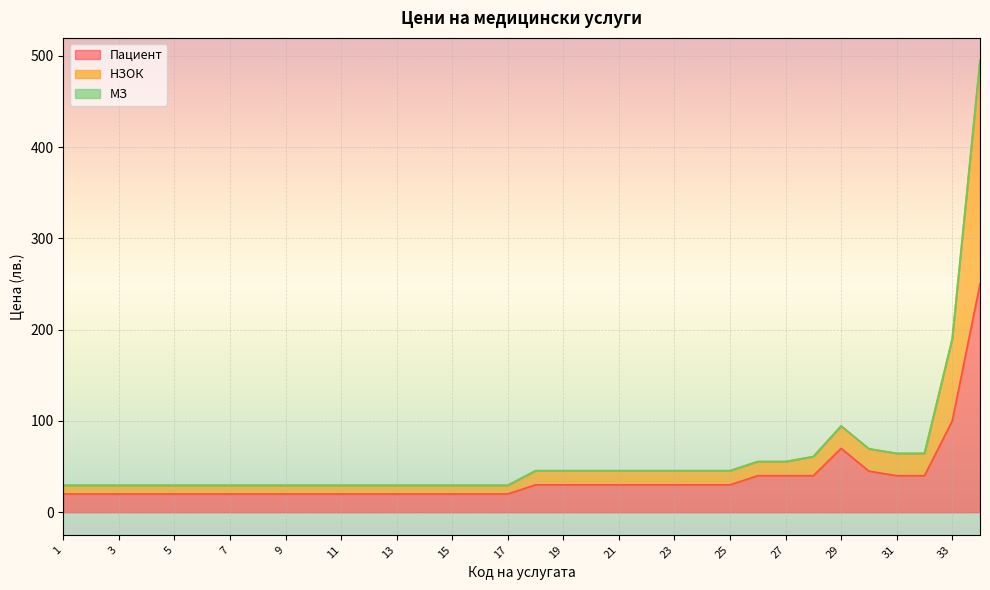

How many interior local peaks does the Пациент series have?

1